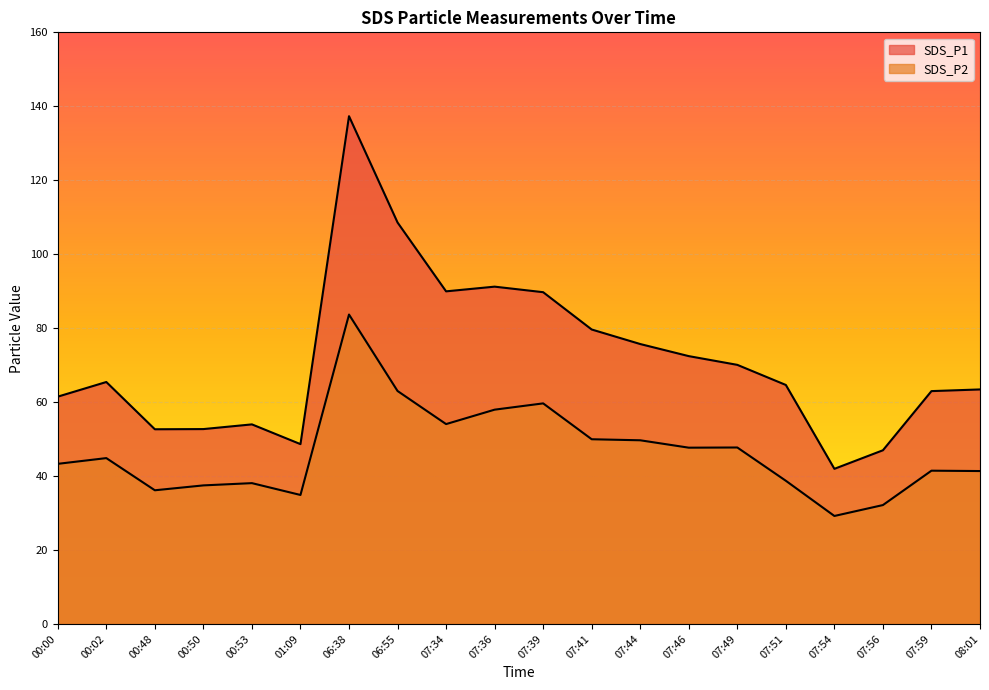

Which category has the lowest value across all series?

07:54